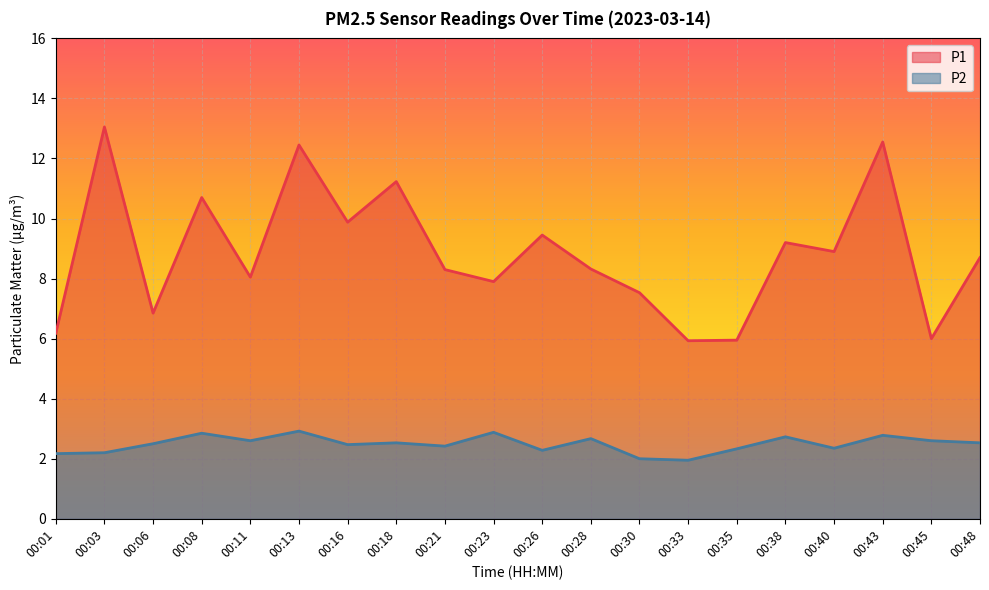

At how many categories does at least one series exceed 3?

20